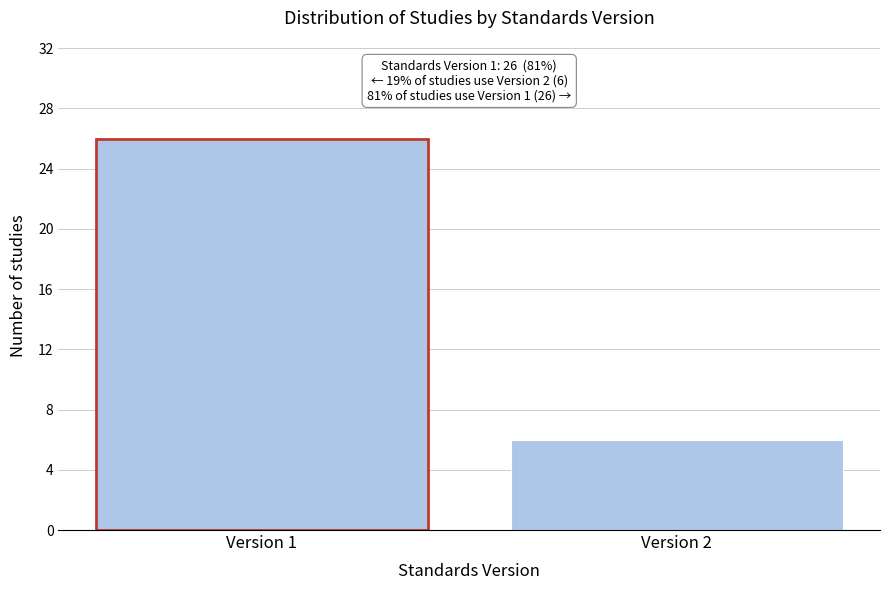

Reading left to right, transcribe all the data shown in this chart.

Version 1=26	Version 2=6